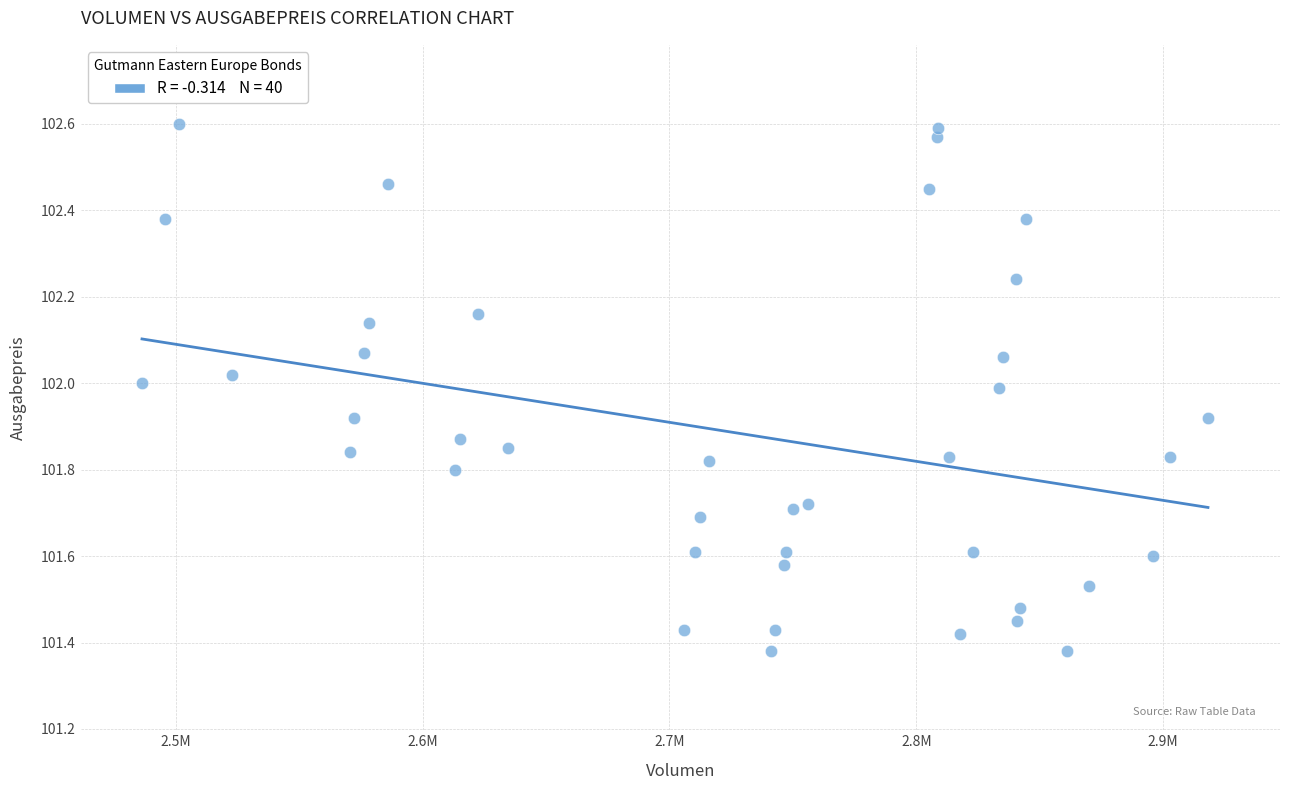

What is the range of X values (max minus min)?

431850.6